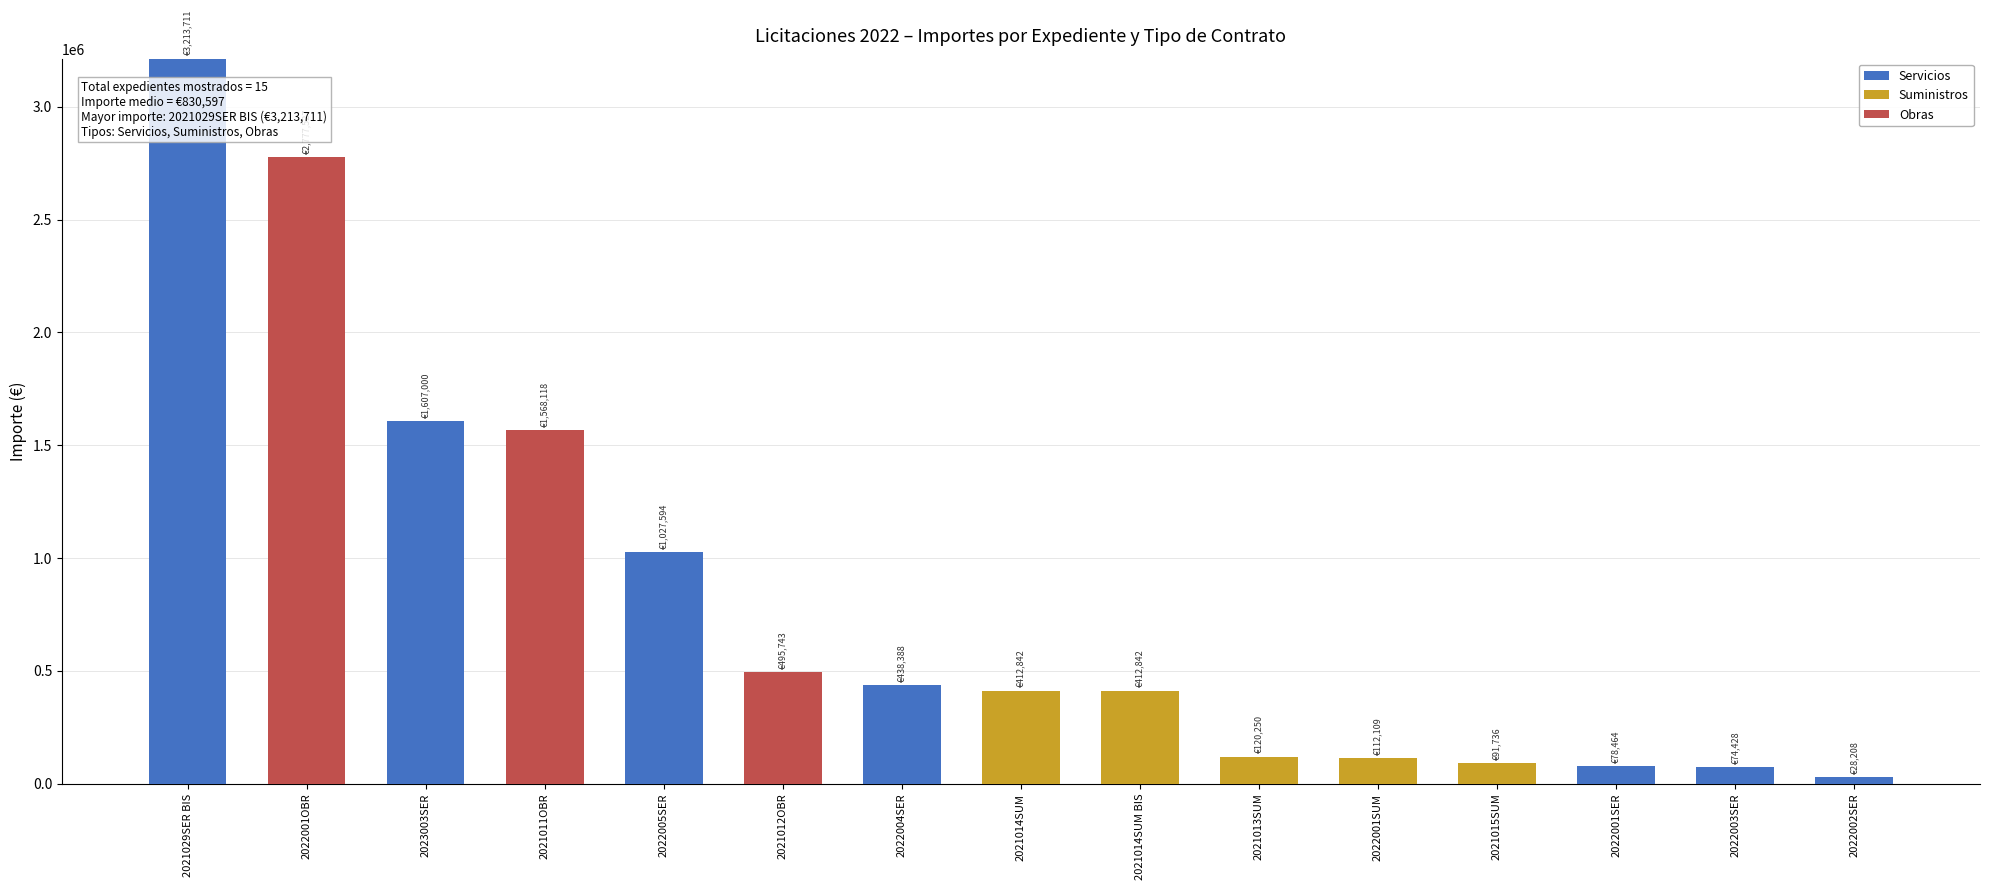

What is the highest value of the Servicios series?

3213711.0